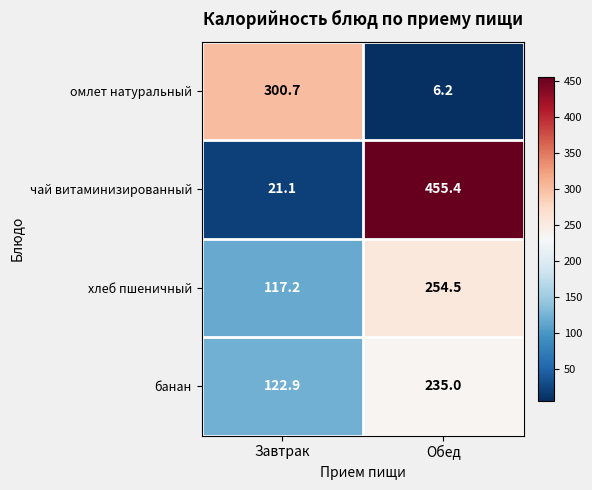

Is it true that хлеб пшеничный equals 254.5 at Обед?

True